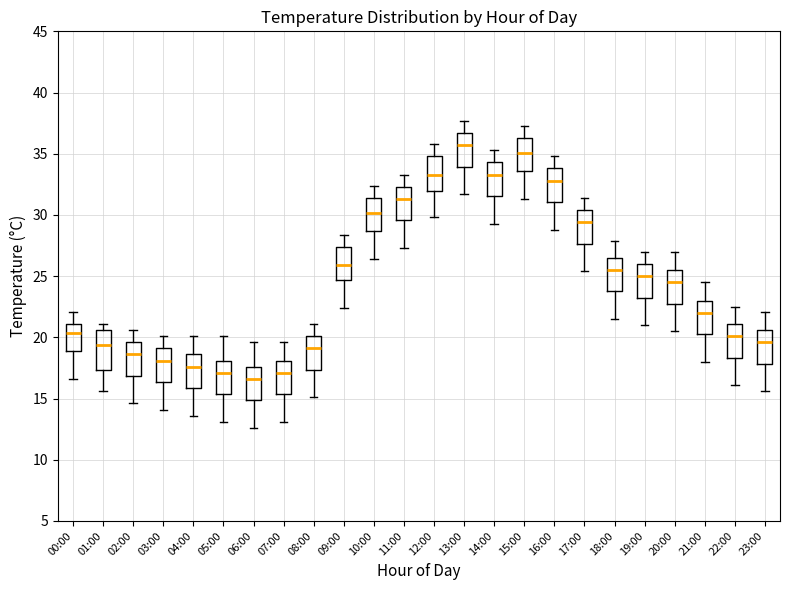

Which box's median line is the highest?

13:00